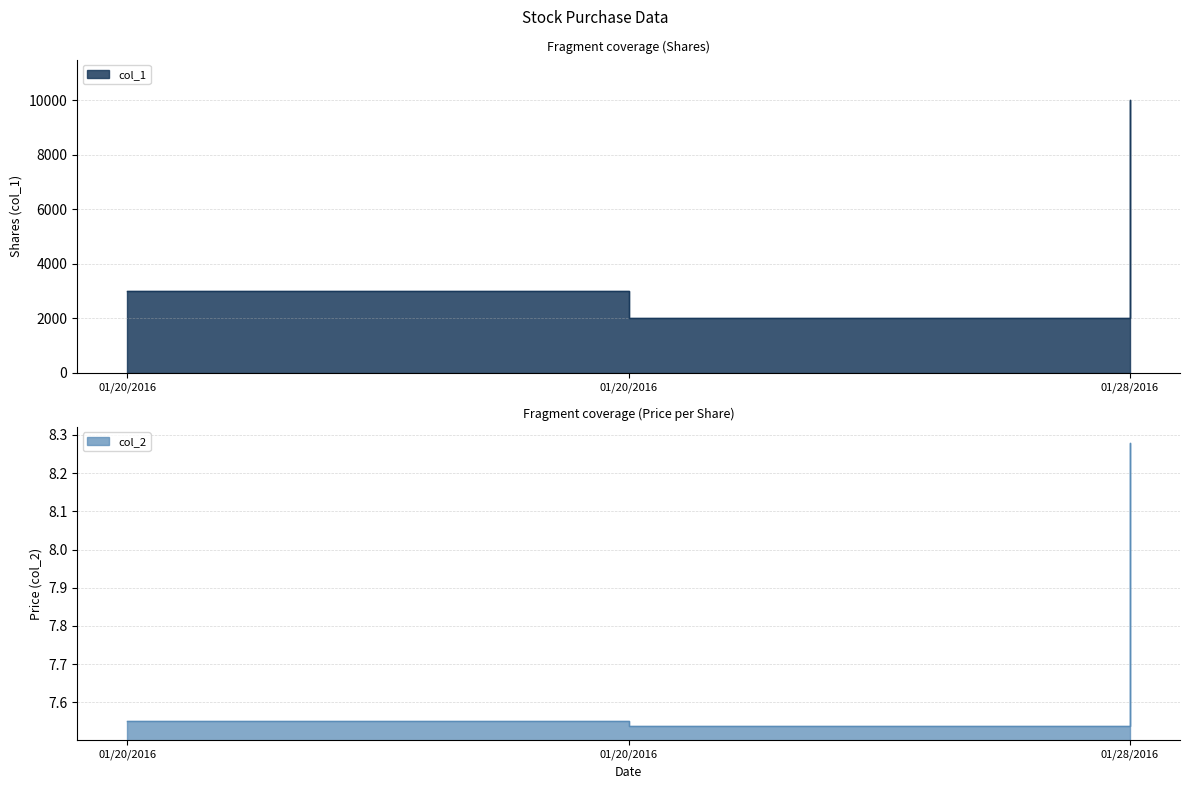

Reading left to right, list all the values displayed in this chart.

col_1: 01/20/2016=3000.0	01/20/2016=2000.0	01/28/2016=10000.0
col_2: 01/20/2016=7.5	01/20/2016=7.5	01/28/2016=8.3